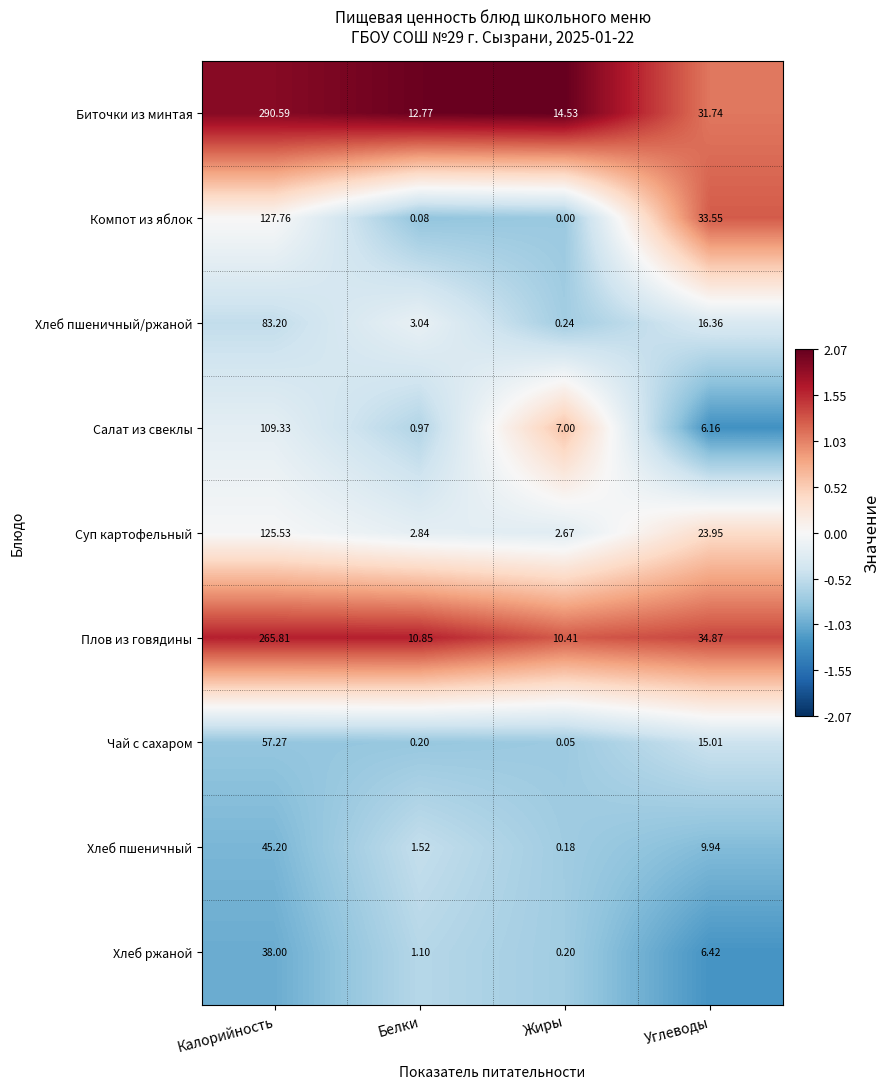

Which series has the widest spread of values?

Биточки из минтая